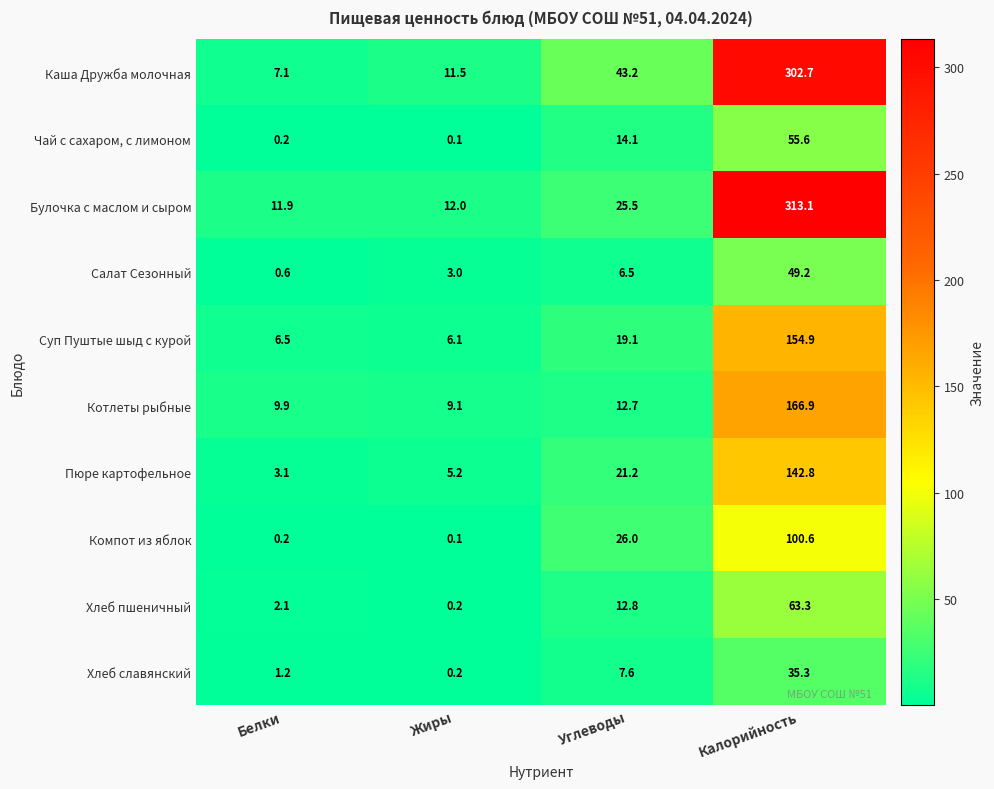

Is it true that Хлеб славянский equals 35.3 at Калорийность?

True